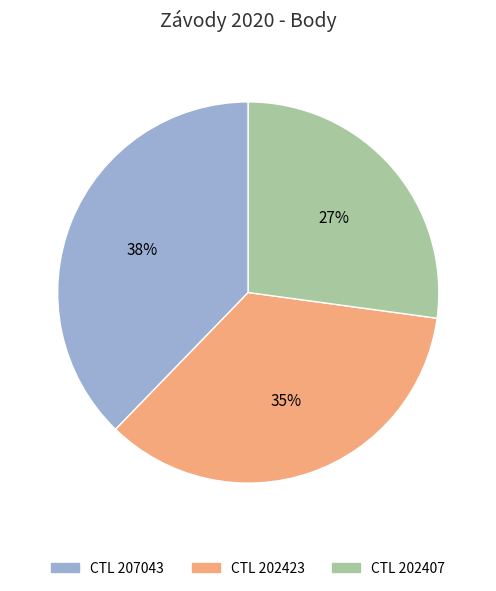

Which category has the biggest portion of the pie?

CTL 207043